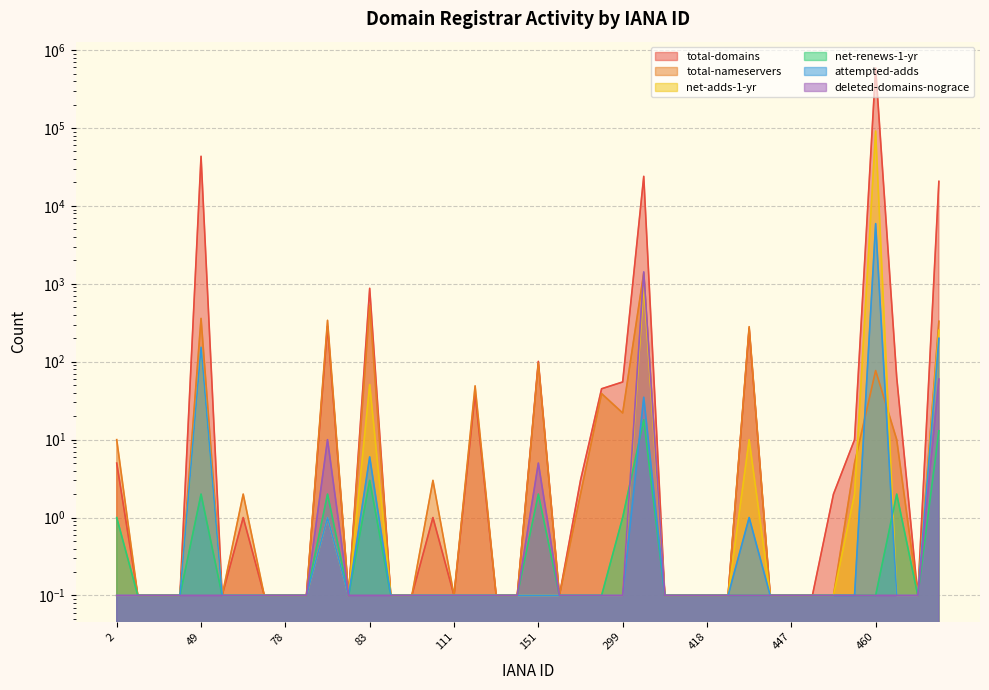

True or false: total-nameservers has more than 2 interior local peaks.

True